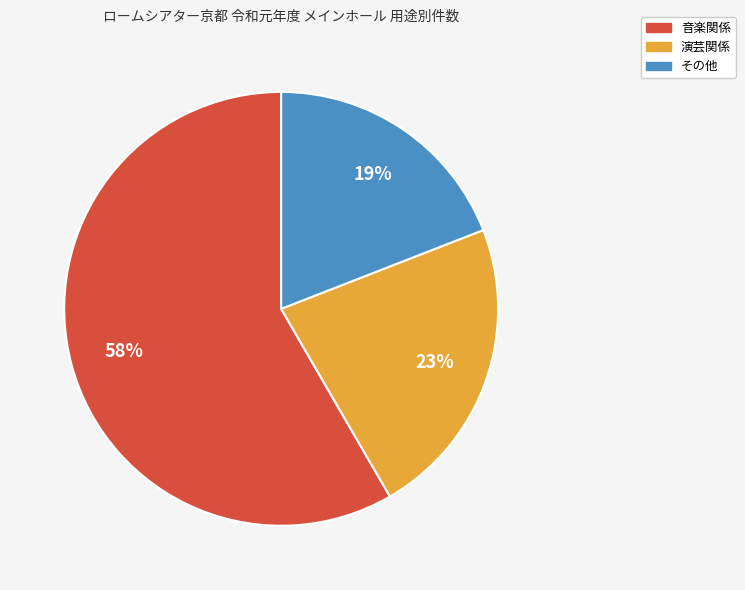

To the nearest percent, what is the difference between the largest and smallest slice percentages?

39%